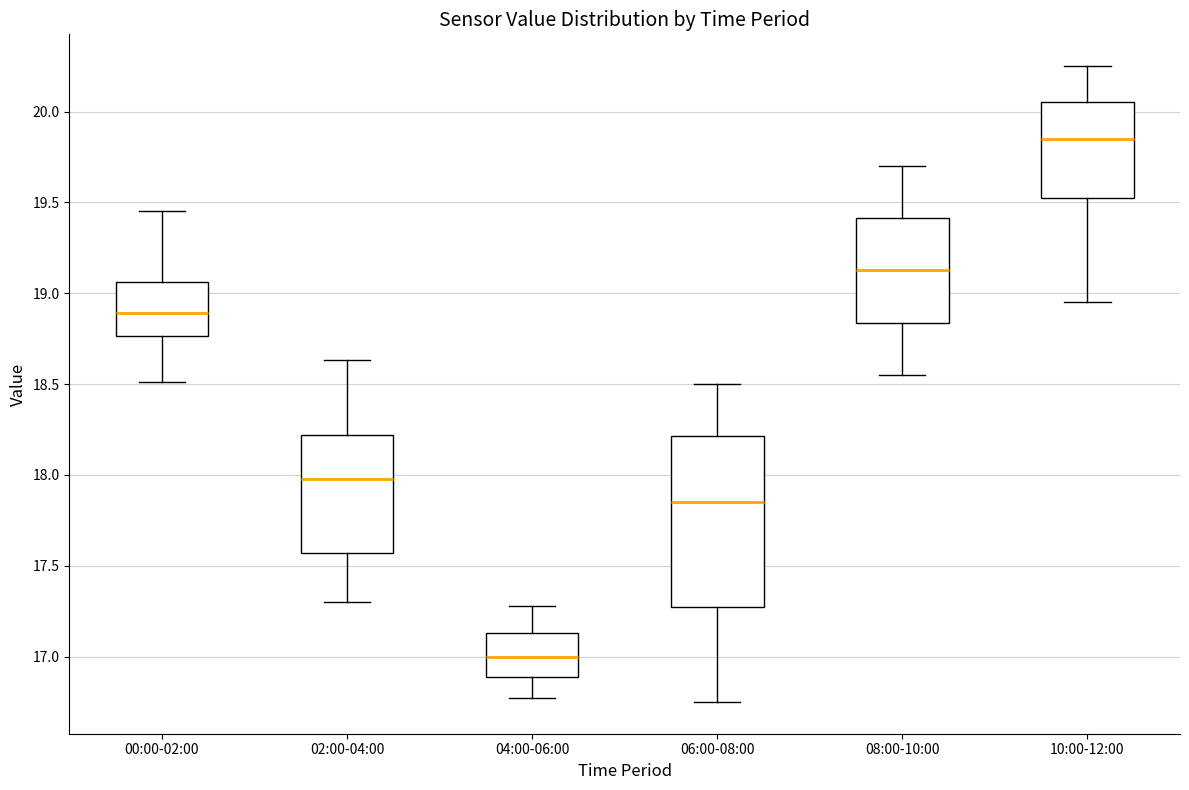

Which box's median line is the lowest?

04:00-06:00